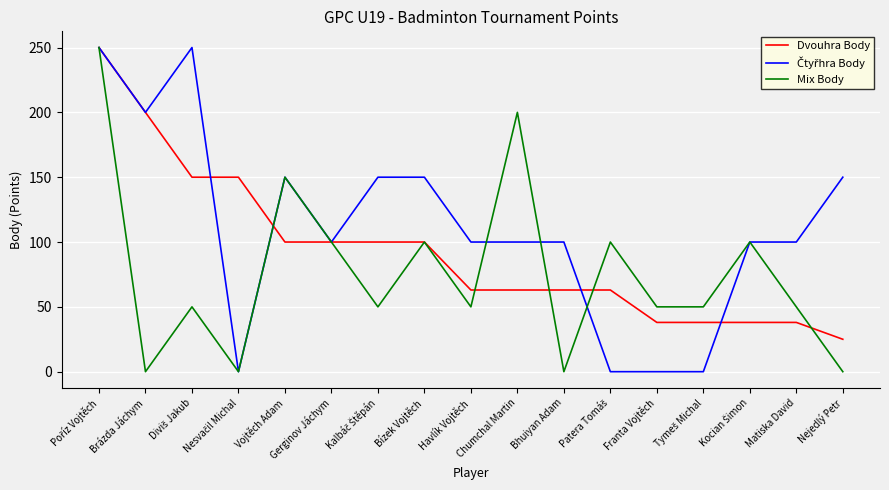

True or false: Dvouhra Body and Mix Body intersect in this chart.

True